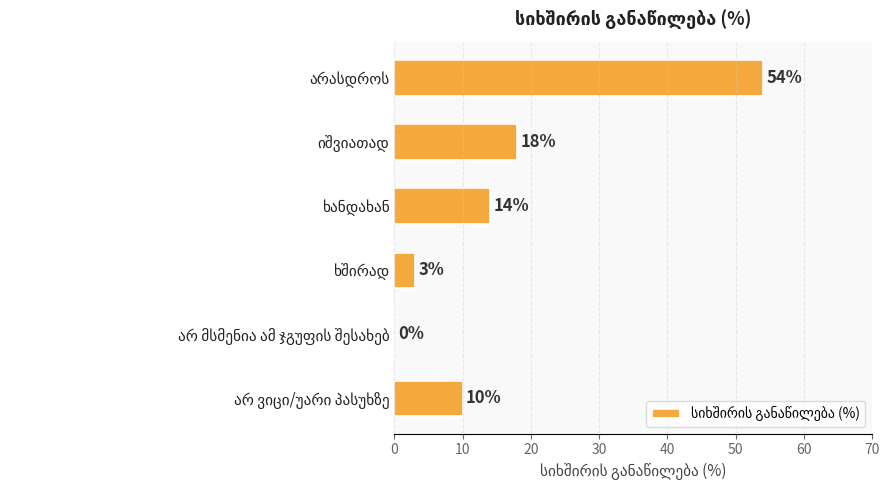

What is the sum of all values?

99